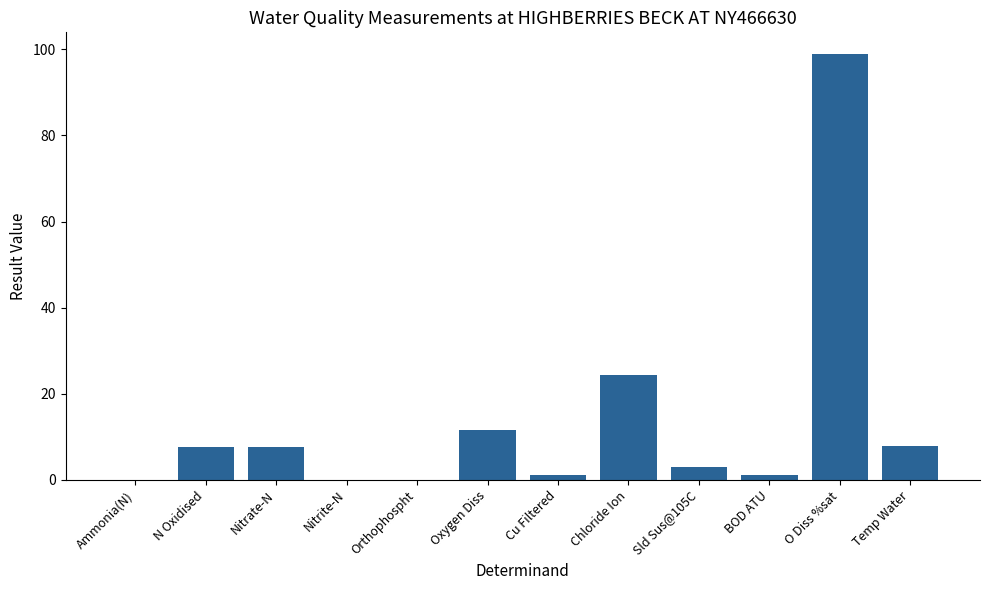

What is the greatest value displayed?

99.0